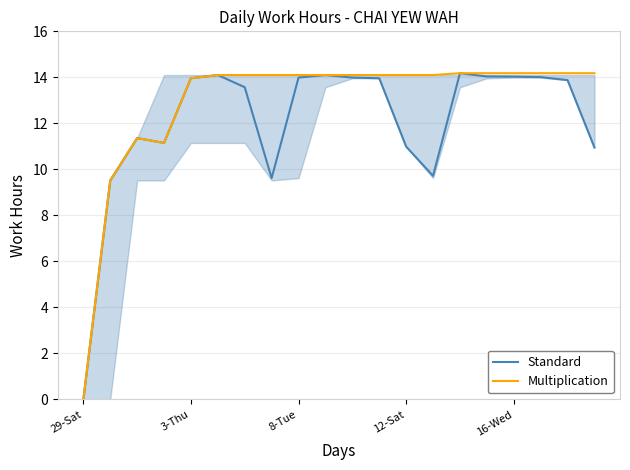

What is the greatest value displayed?

14.2